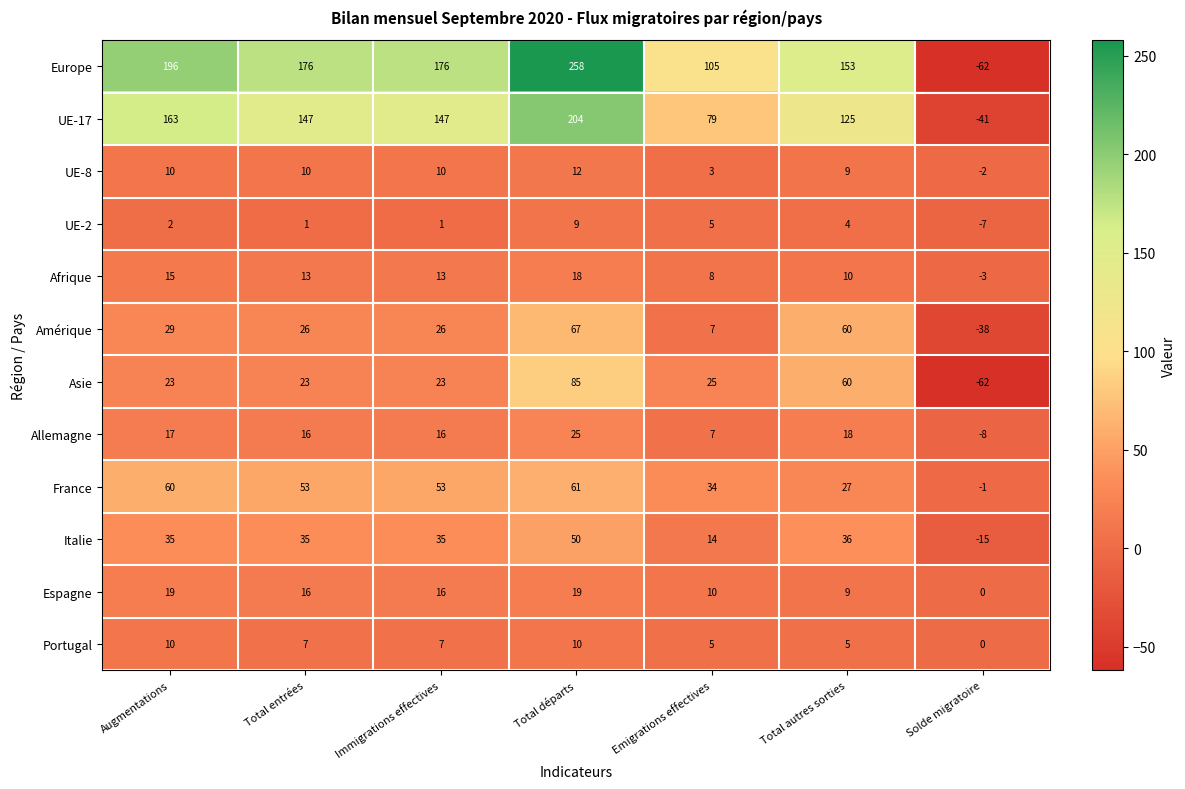

What is the difference between the maximum and second lowest values in the Afrique series?

10